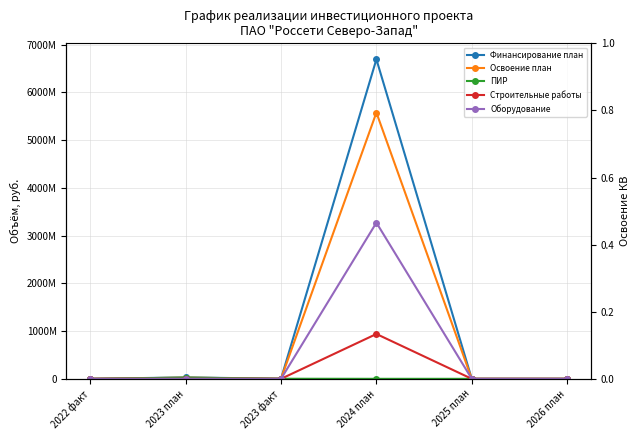

What is the highest value of the Оборудование series?

3271182650